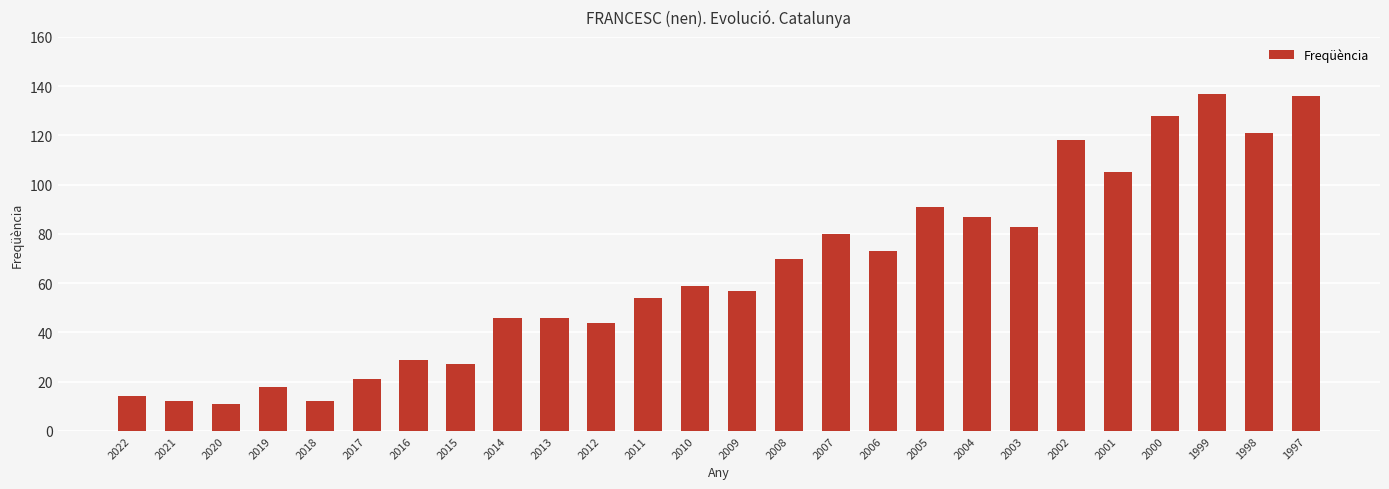

Reading left to right, what are all the values shown in this chart?

14	12	11	18	12	21	29	27	46	46	44	54	59	57	70	80	73	91	87	83	118	105	128	137	121	136